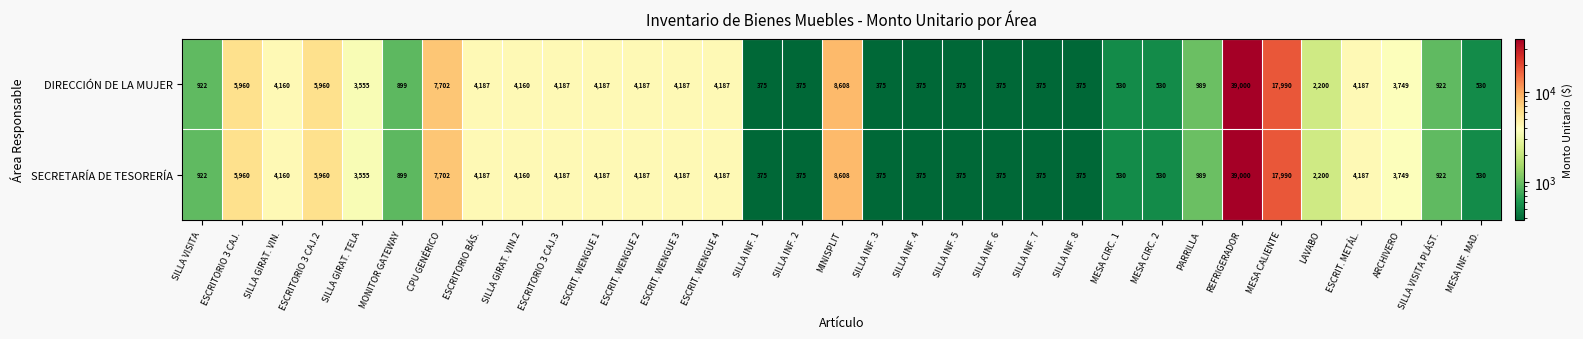

At which label is SECRETARÍA DE TESORERÍA closest to 19687?

MESA CALIENTE